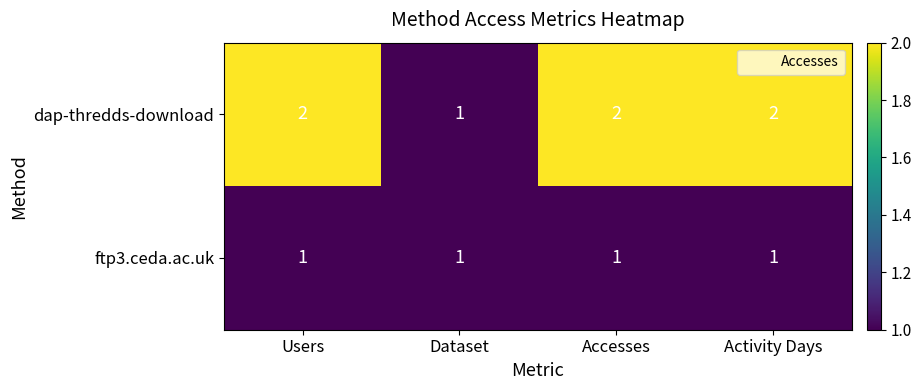

Rank the series by their average value, from lowest to highest.

ftp3.ceda.ac.uk, dap-thredds-download